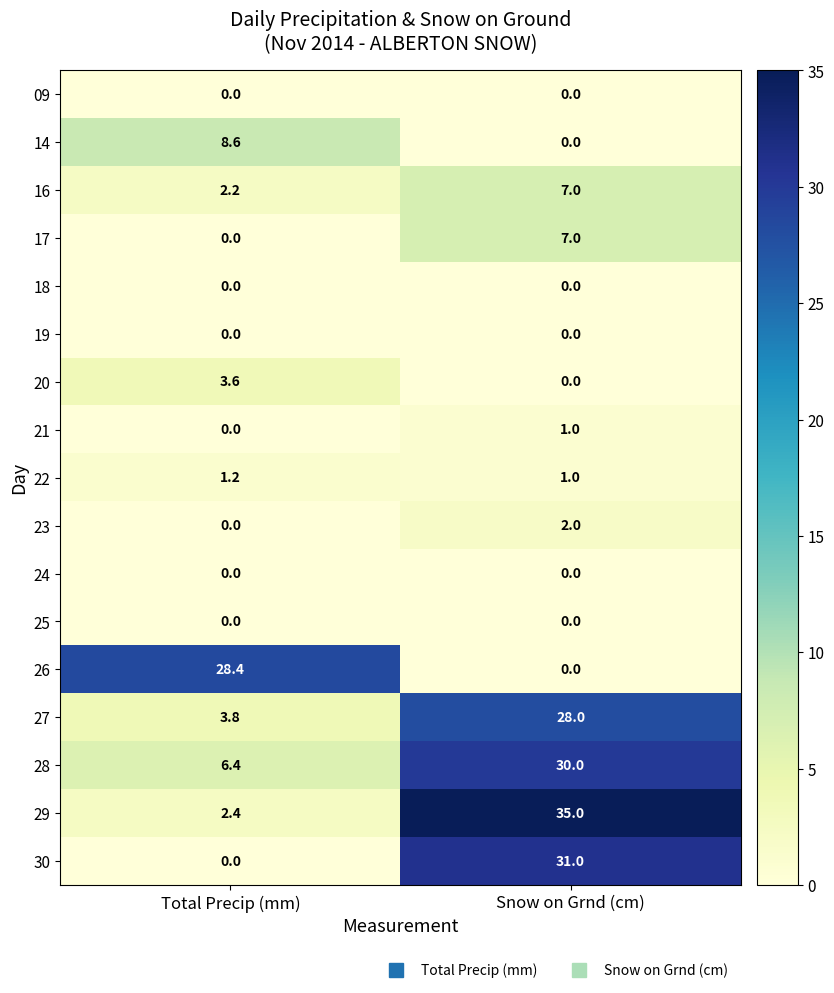

What is the total value across all series at Snow on Grnd (cm)?

142.0